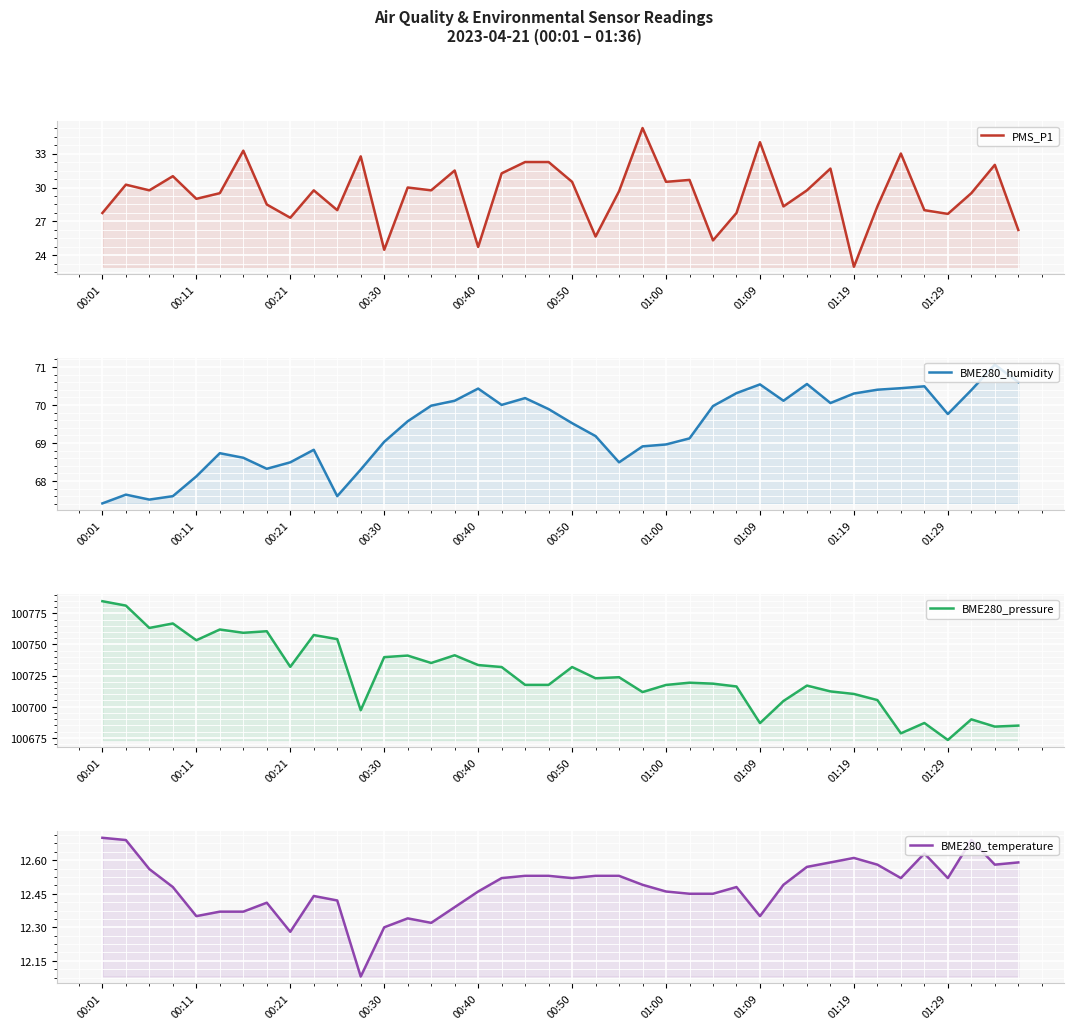

Which series has the largest total across all categories?

BME280_pressure